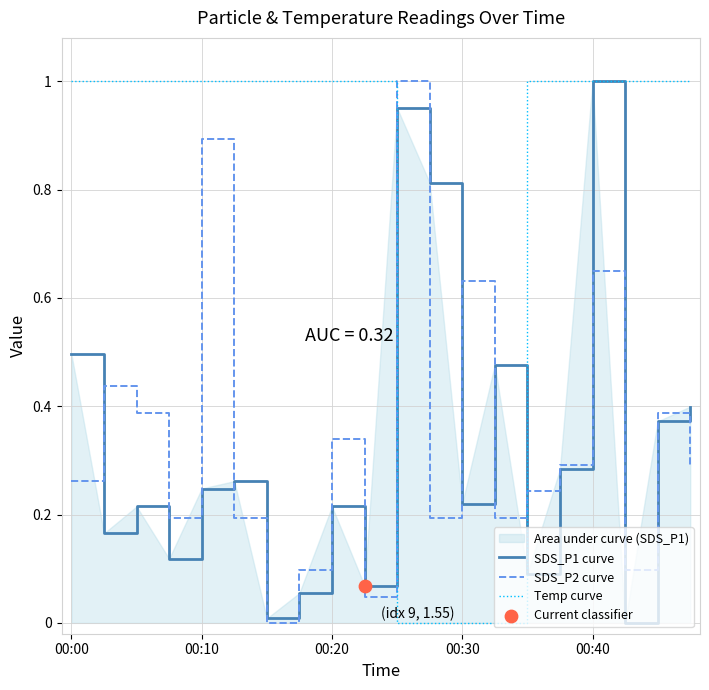

Which series has the largest total across all categories?

Temp curve